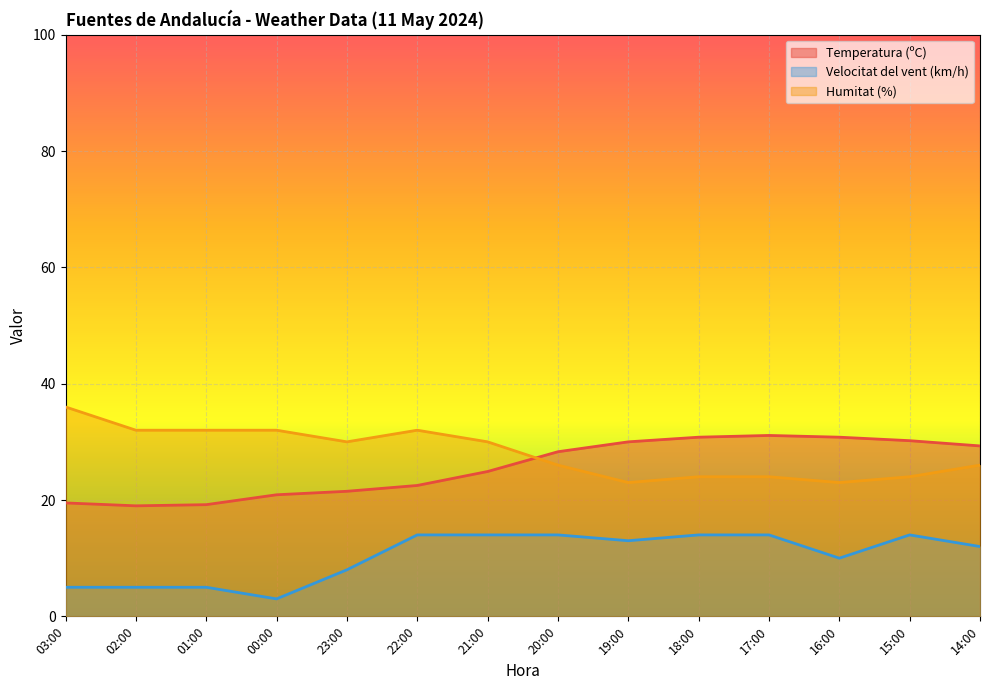

Reading left to right, extract all data points from this chart.

Temperatura (ºC): 03:00=19.5	02:00=19.0	01:00=19.2	00:00=20.9	23:00=21.5	22:00=22.5	21:00=24.9	20:00=28.3	19:00=30.0	18:00=30.8	17:00=31.1	16:00=30.8	15:00=30.2	14:00=29.3
Velocitat del vent (km/h): 03:00=5.0	02:00=5.0	01:00=5.0	00:00=3.0	23:00=8.0	22:00=14.0	21:00=14.0	20:00=14.0	19:00=13.0	18:00=14.0	17:00=14.0	16:00=10.0	15:00=14.0	14:00=12.0
Humitat (%): 03:00=36.0	02:00=32.0	01:00=32.0	00:00=32.0	23:00=30.0	22:00=32.0	21:00=30.0	20:00=26.0	19:00=23.0	18:00=24.0	17:00=24.0	16:00=23.0	15:00=24.0	14:00=26.0